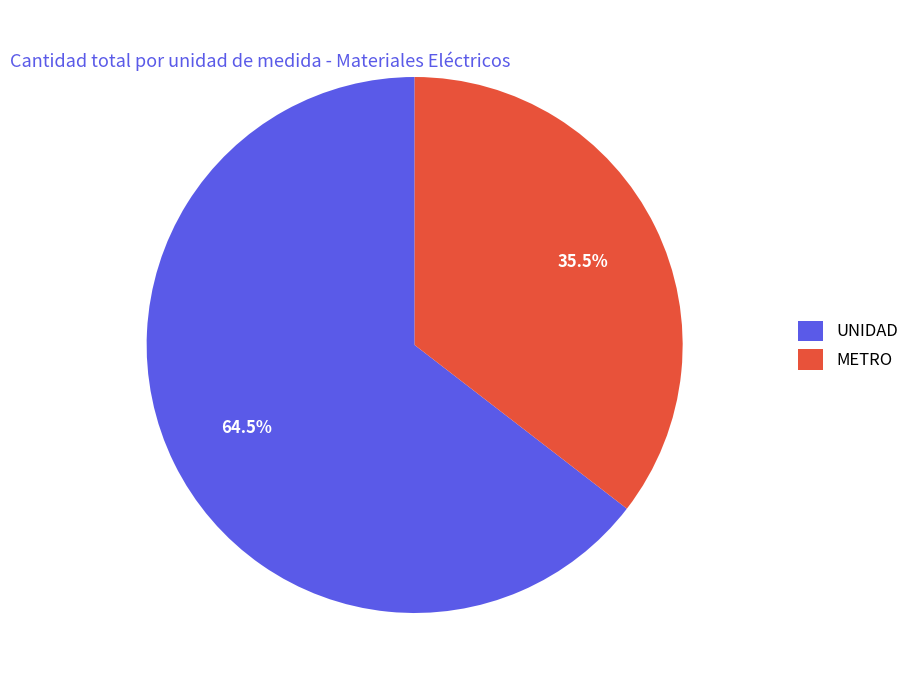

Count the number of slices in the pie.

2